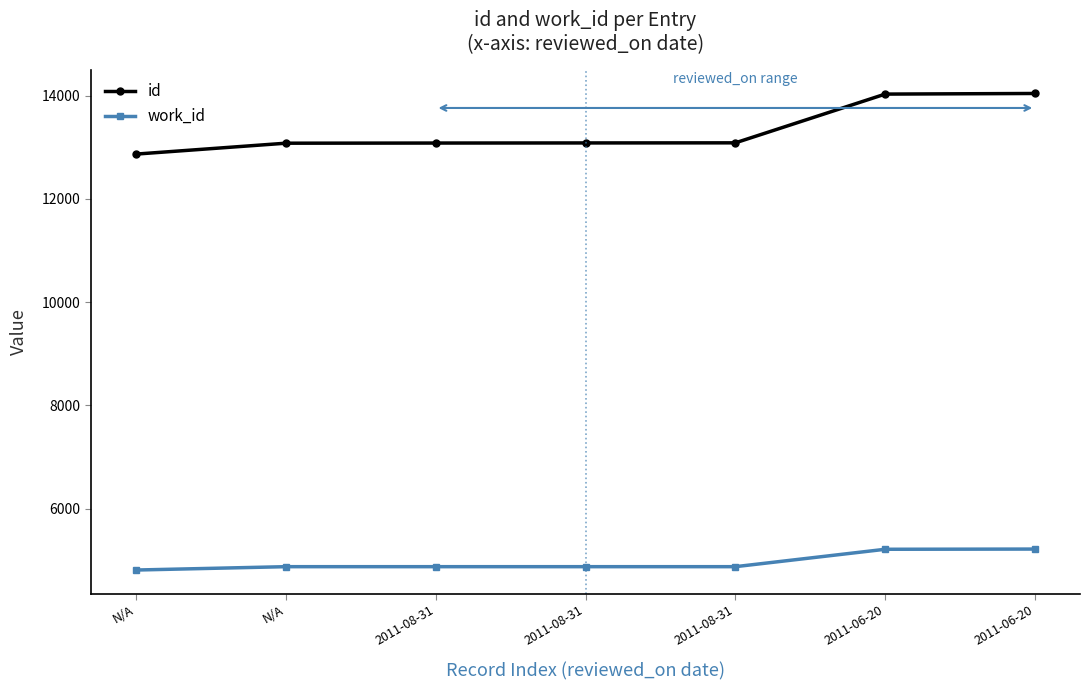

What is the total value across all series at 2011-08-31?

17960